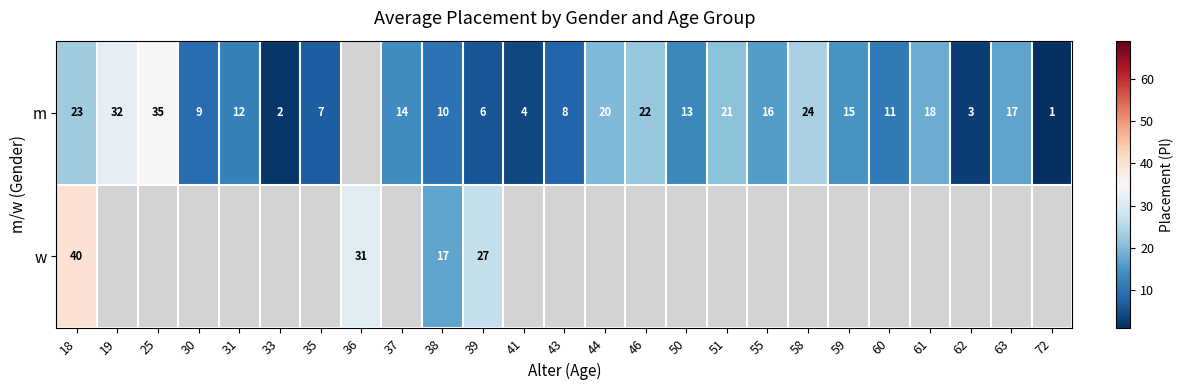

What is the total value across all series at 38?

27